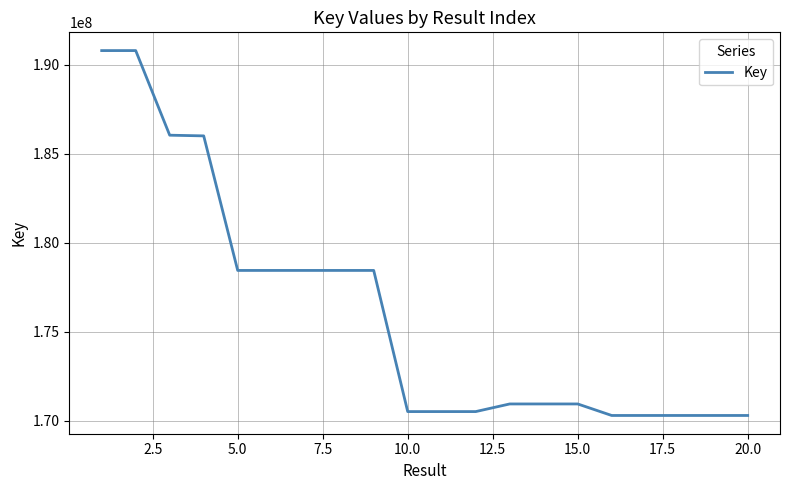

What is the smallest value displayed?

170286463